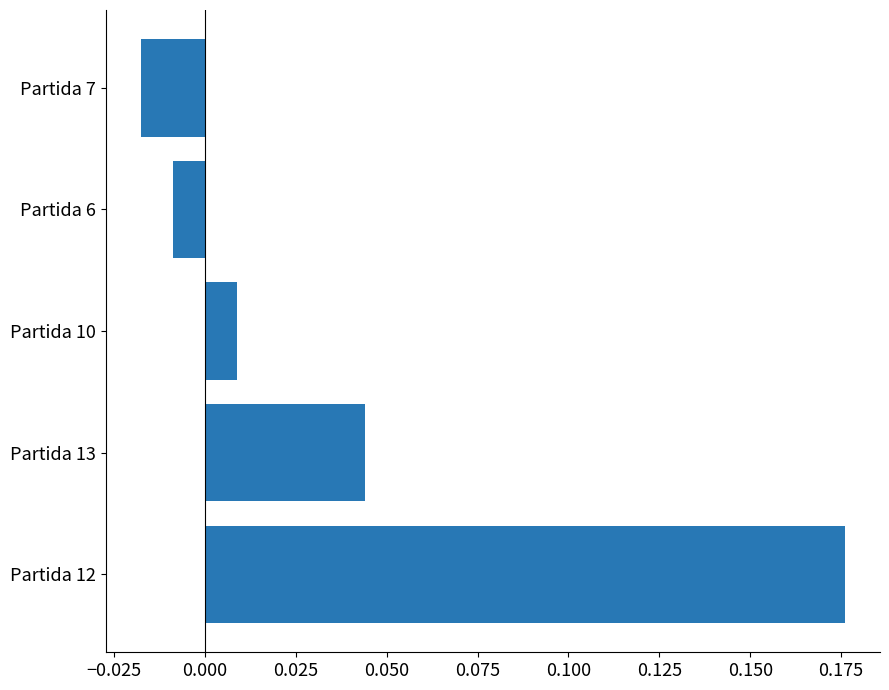

Between Partida 13 and Partida 10, which is larger?

Partida 13